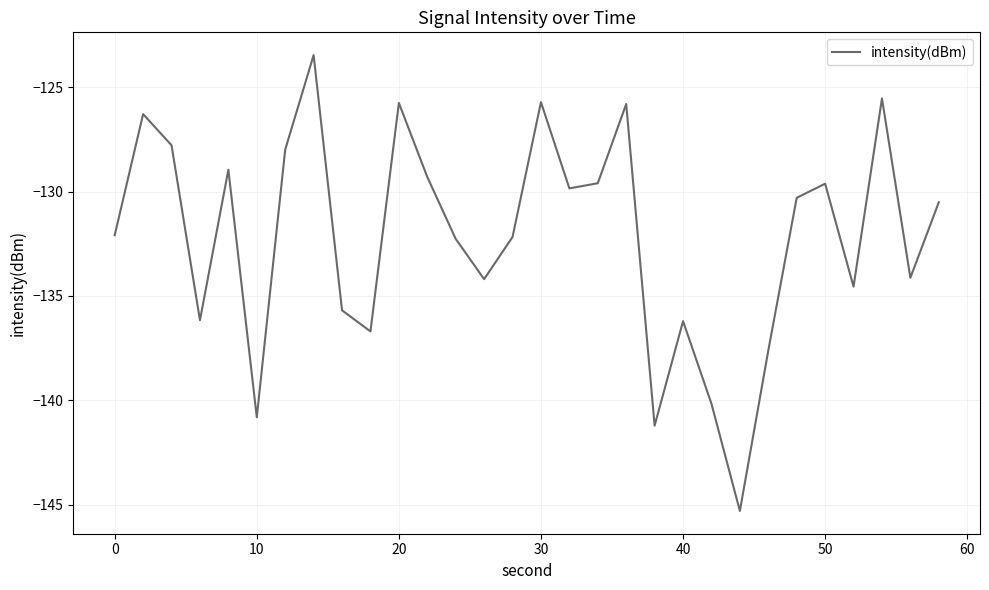

What is the maximum value shown in the chart?

-123.5